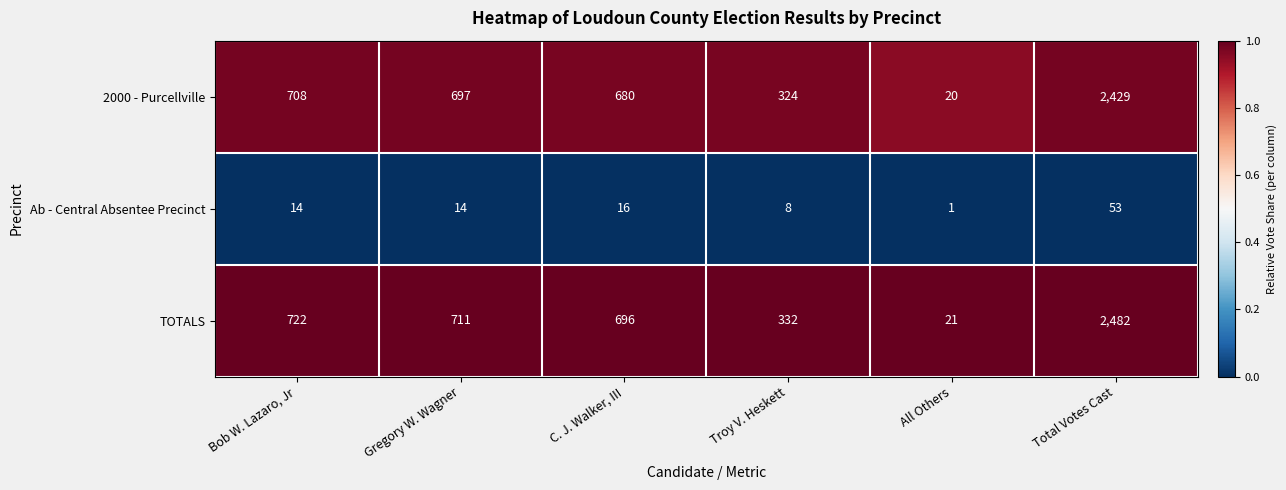

Reading left to right, what are all the values shown in this chart?

2000 - Purcellville: Bob W. Lazaro, Jr=708	Gregory W. Wagner=697	C. J. Walker, III=680	Troy V. Heskett=324	All Others=20	Total Votes Cast=2429
Ab - Central Absentee Precinct: Bob W. Lazaro, Jr=14	Gregory W. Wagner=14	C. J. Walker, III=16	Troy V. Heskett=8	All Others=1	Total Votes Cast=53
TOTALS: Bob W. Lazaro, Jr=722	Gregory W. Wagner=711	C. J. Walker, III=696	Troy V. Heskett=332	All Others=21	Total Votes Cast=2482